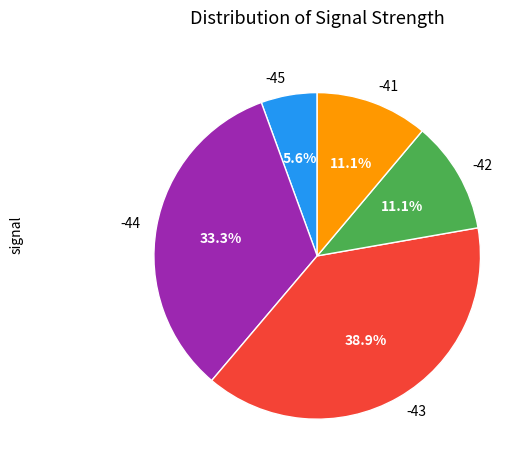

Which has a higher value, -43 or -44?

-43